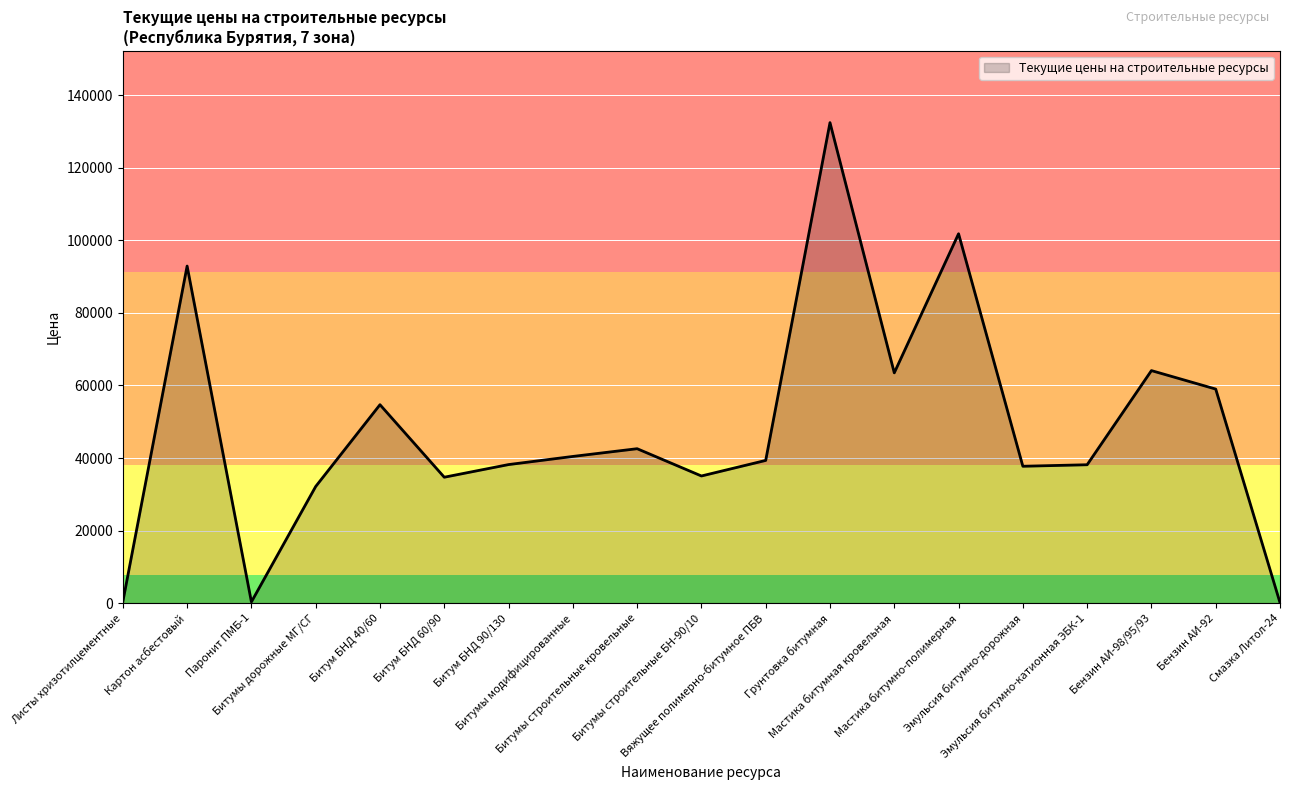

True or false: the data shows 215041.5 at Грунтовка битумная.

False